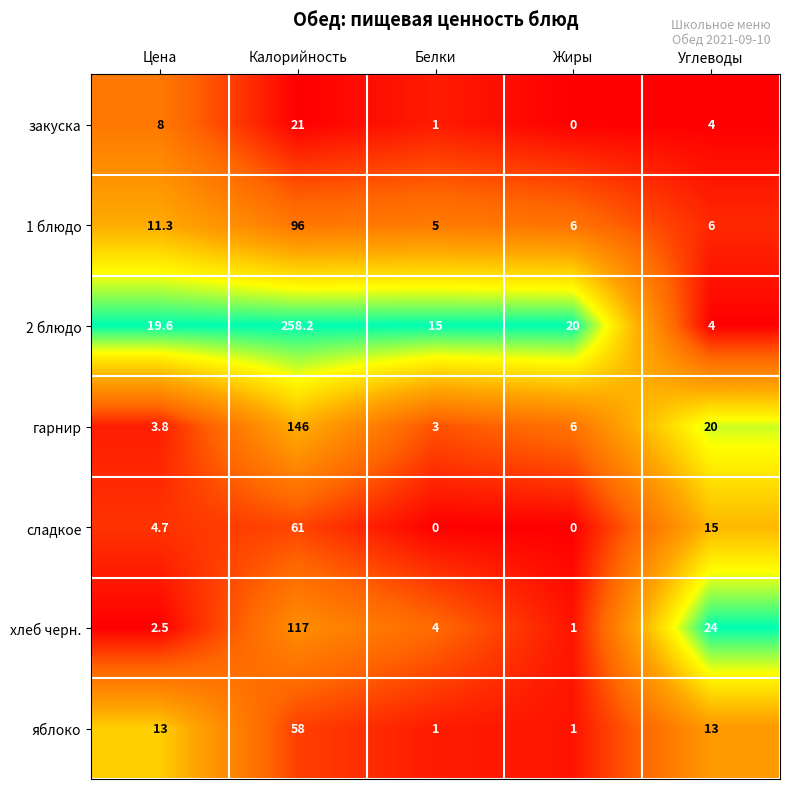

The 1 блюдо series shows 11.3 at Цена. True or false?

True